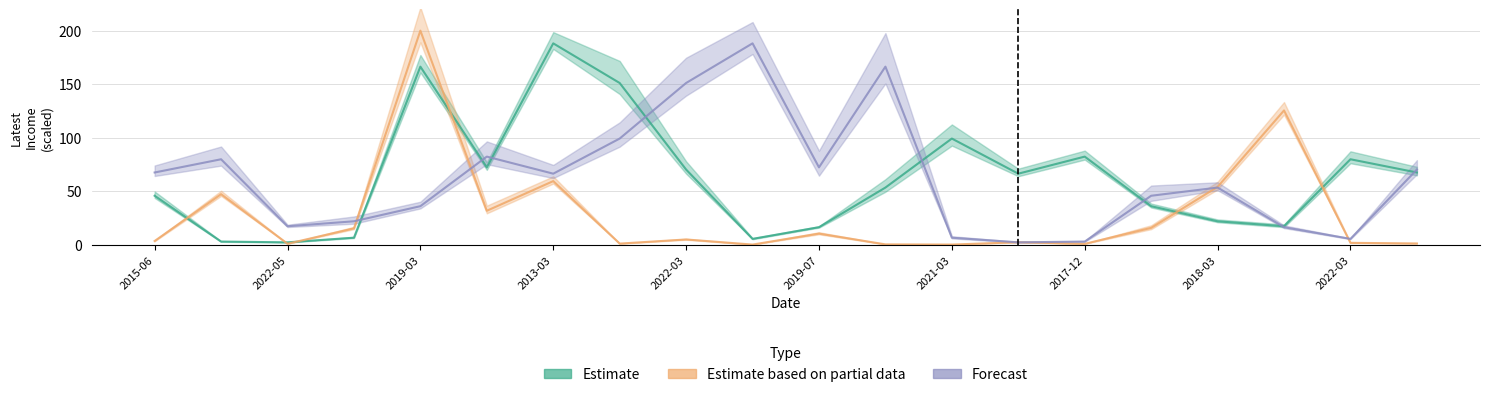

Which series changed the most between 2017-03-31 and 2015-11-30?

Estimate